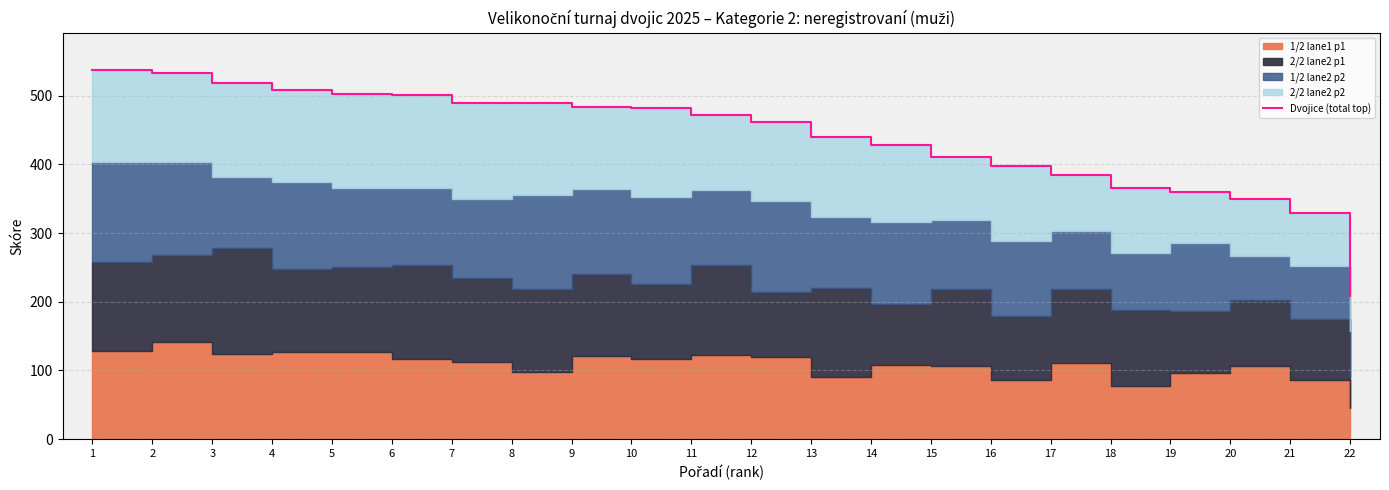

What is the difference between the values at 8 and 6?

11